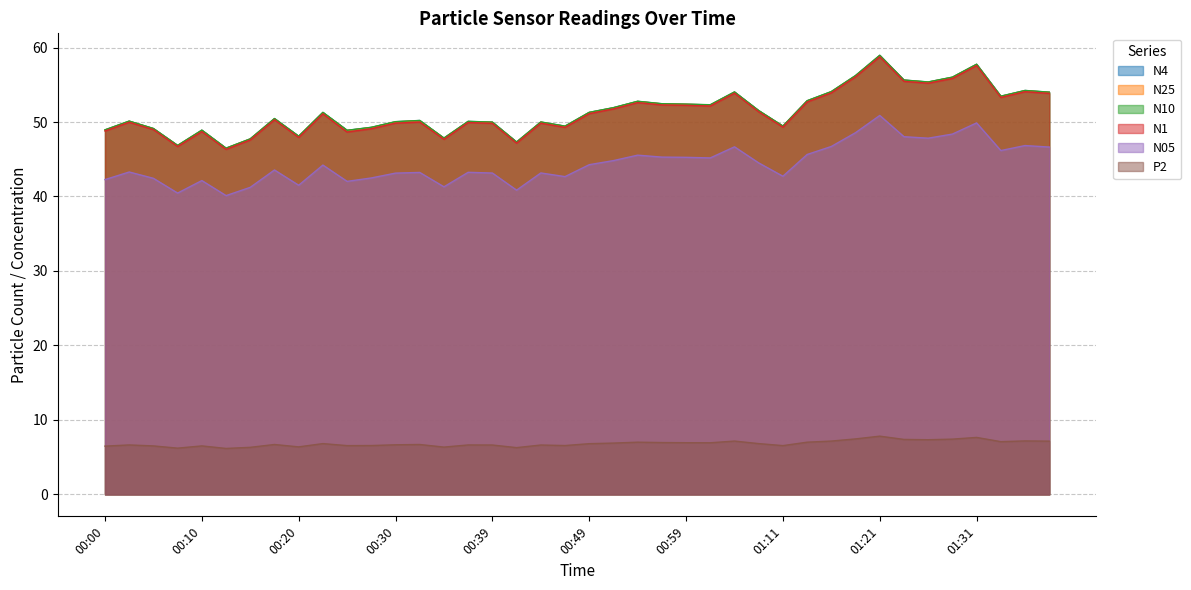

How many lines are shown in the chart?

6